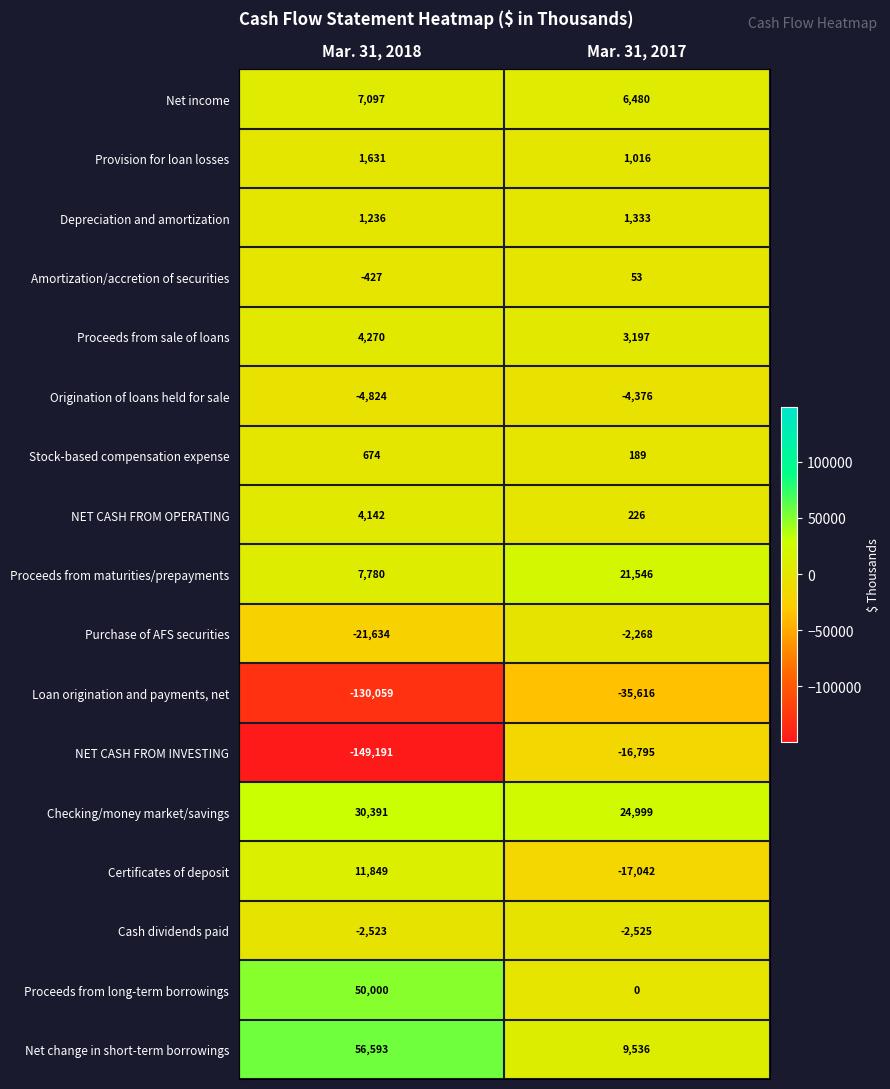

At which label is Origination of loans held for sale closest to -4600?

Mar. 31, 2018